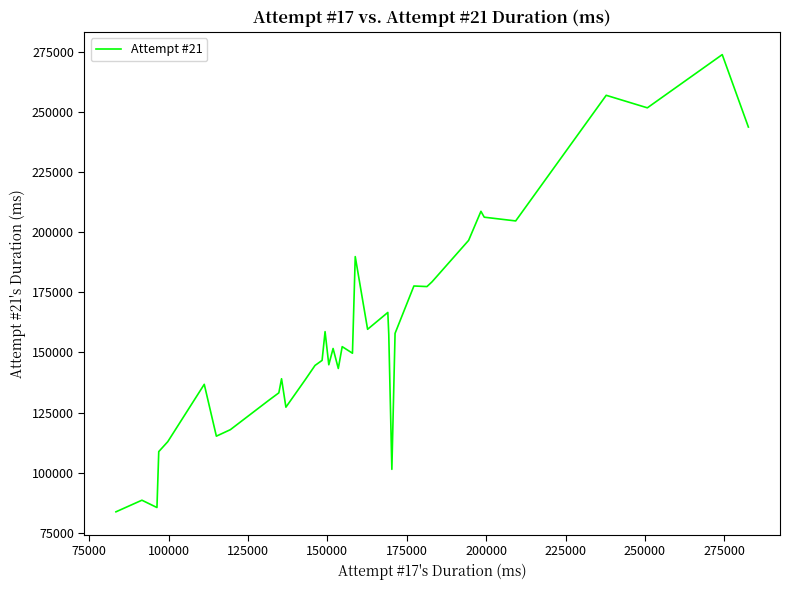

What is the greatest value displayed?

273998